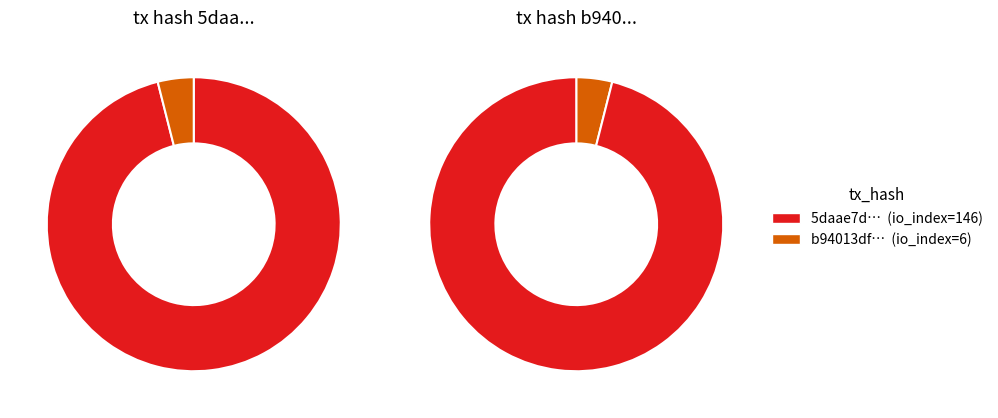

Count the number of slices in the pie.

2